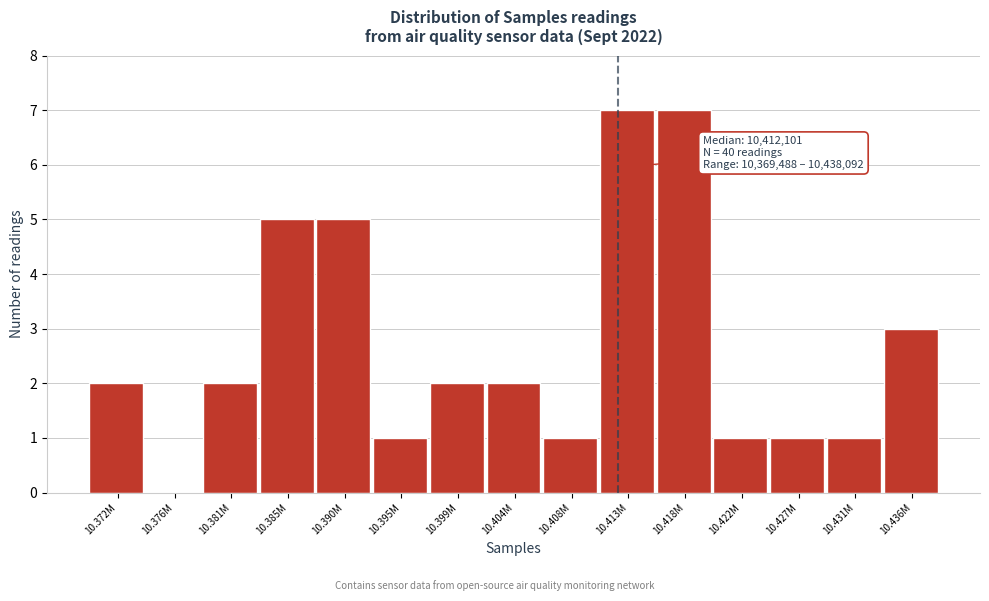

Reading left to right, transcribe all the data shown in this chart.

10.372M=2	10.376M=0	10.381M=2	10.385M=5	10.390M=5	10.395M=1	10.399M=2	10.404M=2	10.408M=1	10.413M=7	10.418M=7	10.422M=1	10.427M=1	10.431M=1	10.436M=3